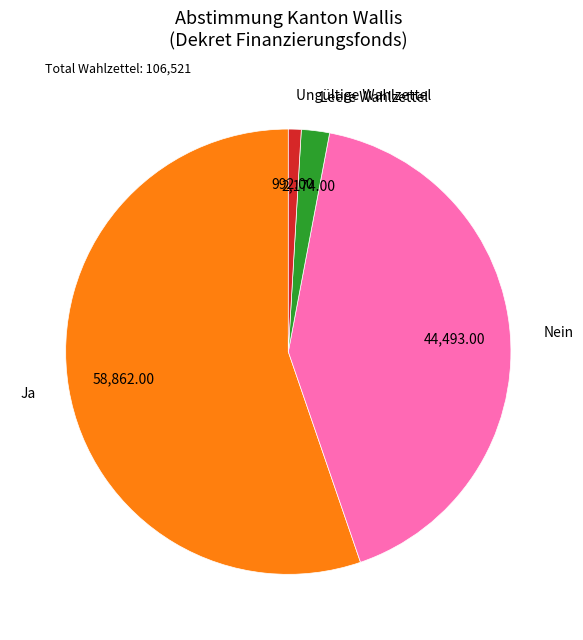

Is the sum of Ungültige Wahlzettel and Ja greater than half?

Yes